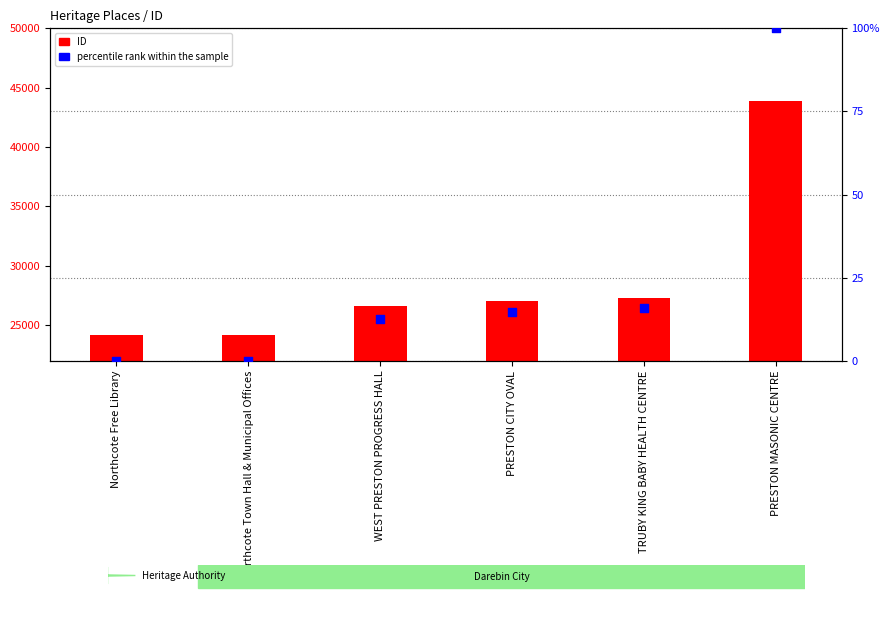

Which series has the largest Y range (max minus min)?

ID